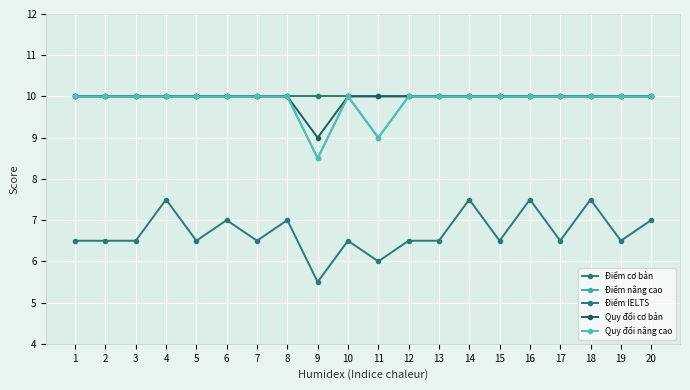

How many distinct data groups are displayed?

5